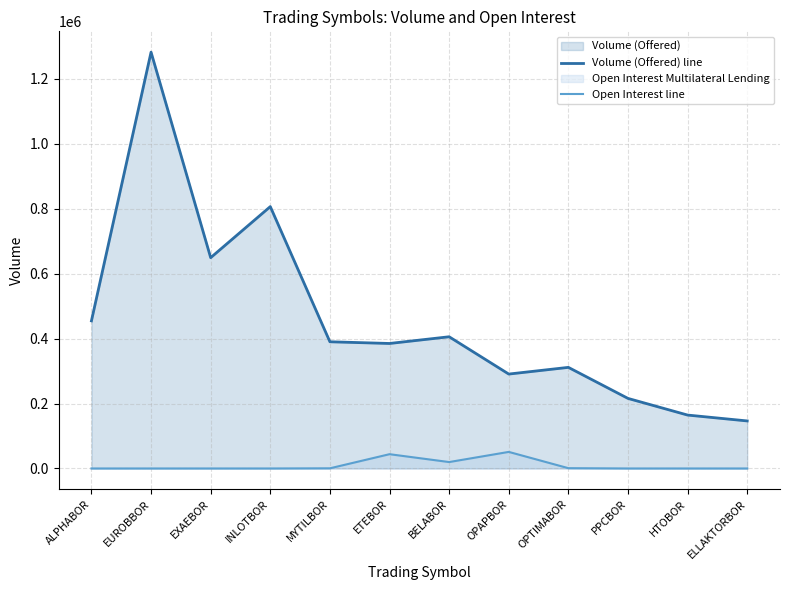

Does the chart have visible grid lines?

Yes